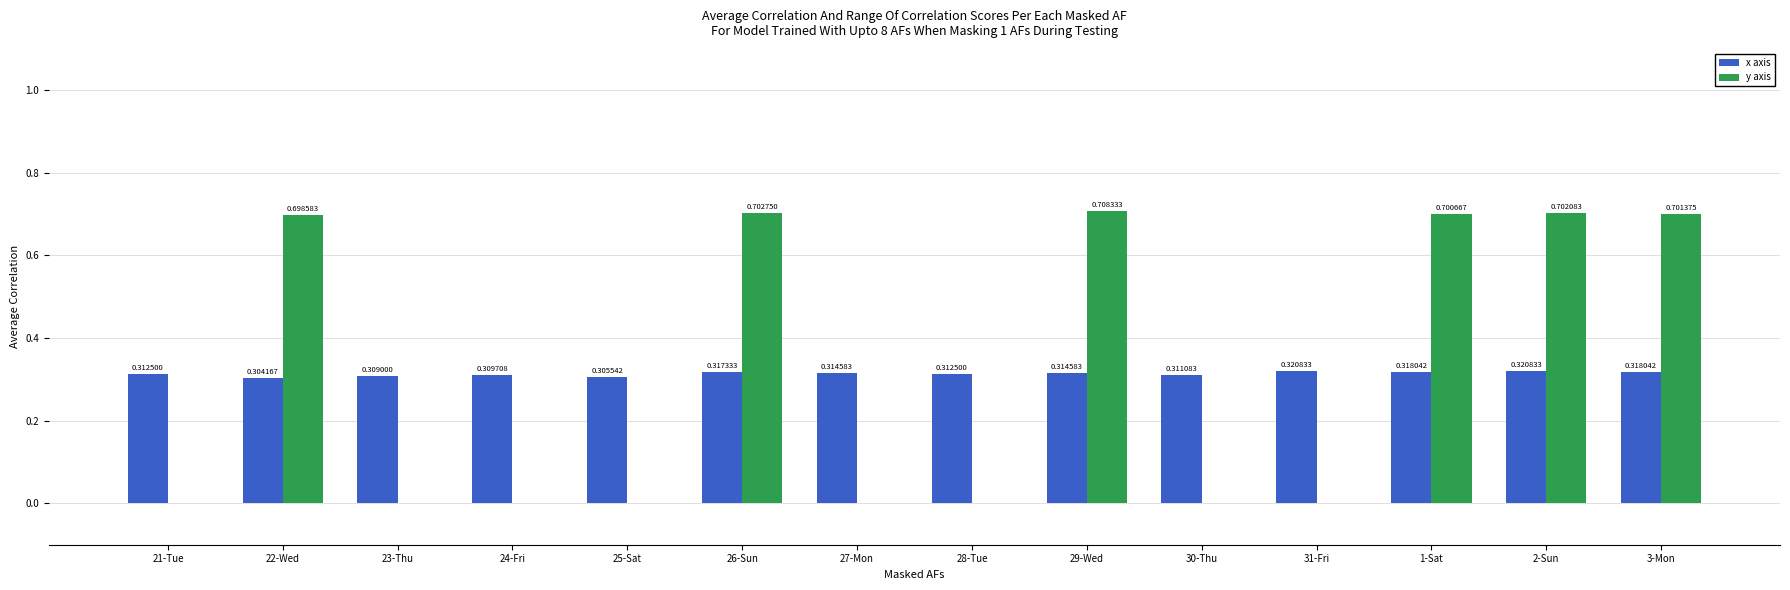

Which series has the largest total across all categories?

x axis